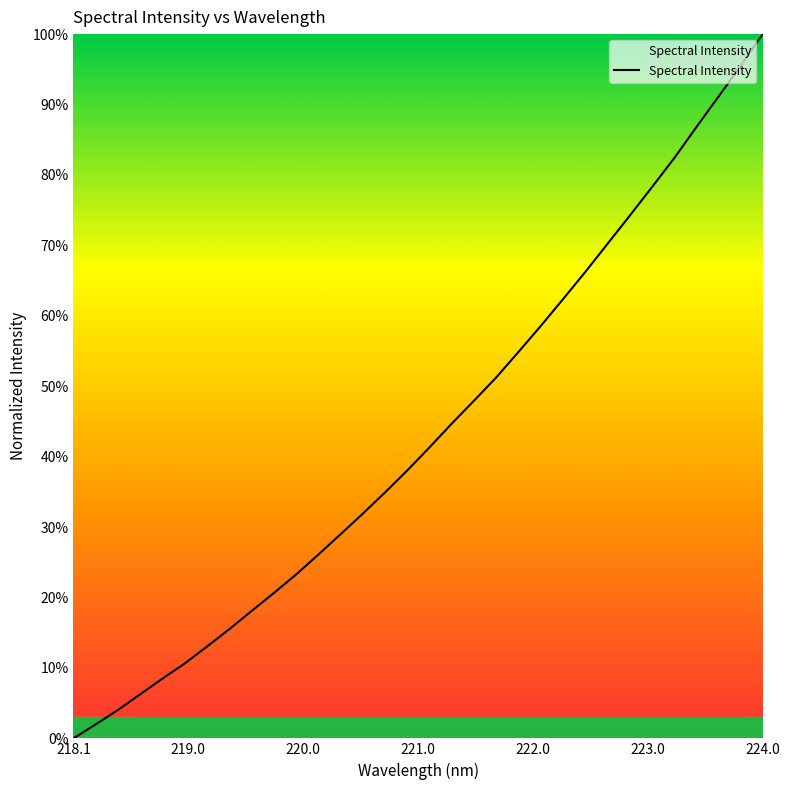

What is the difference between the maximum and minimum values?

100.0